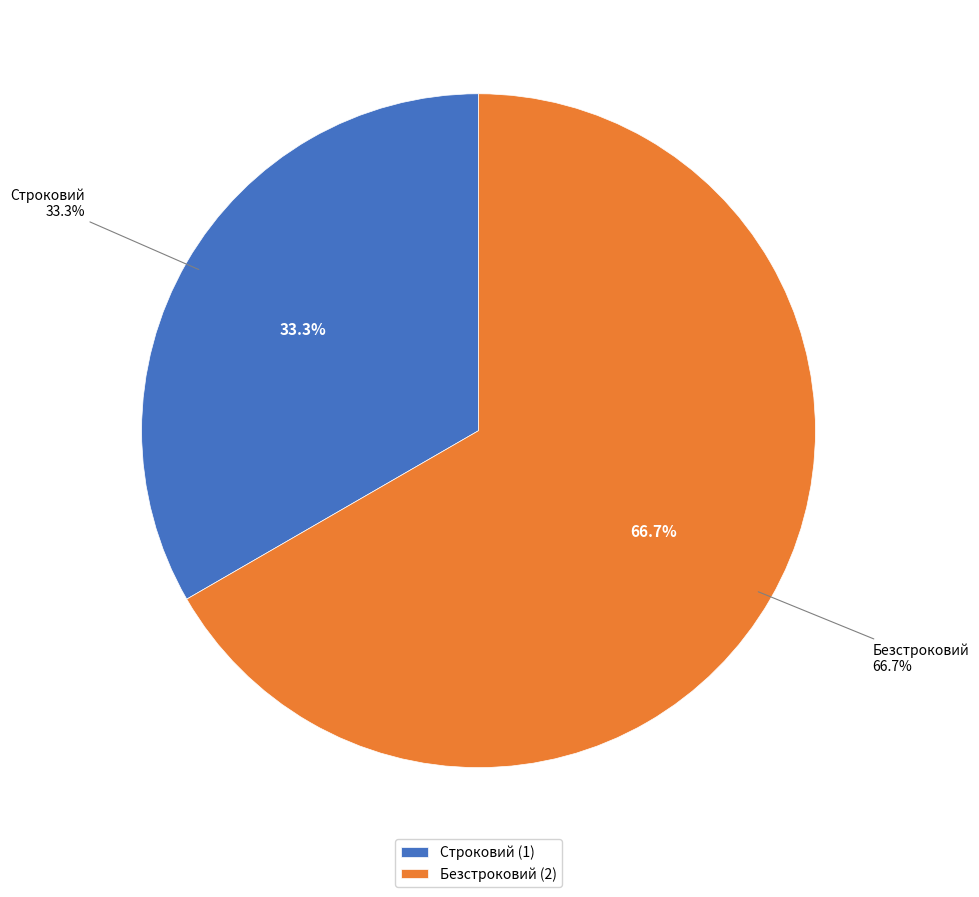

How many segments does this pie chart have?

2